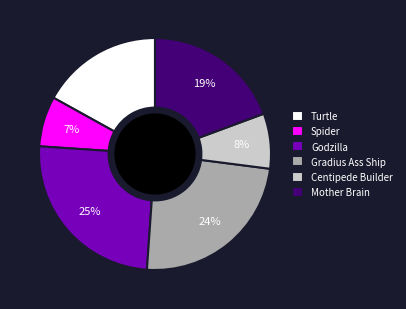

The Turtle slice represents 27% of the pie. True or false?

False